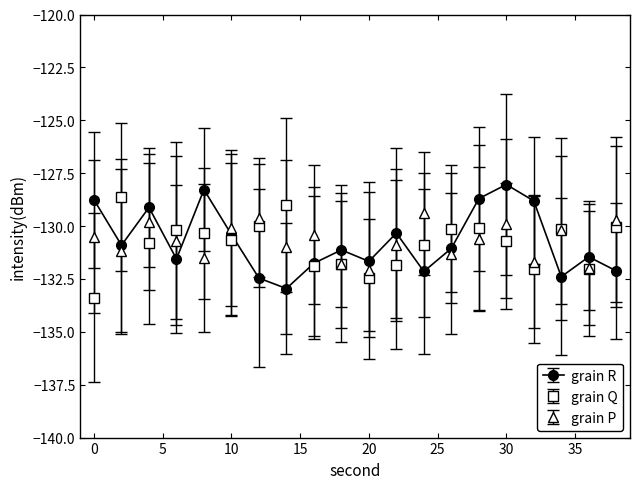

True or false: grain P and grain Q cross at least once.

True